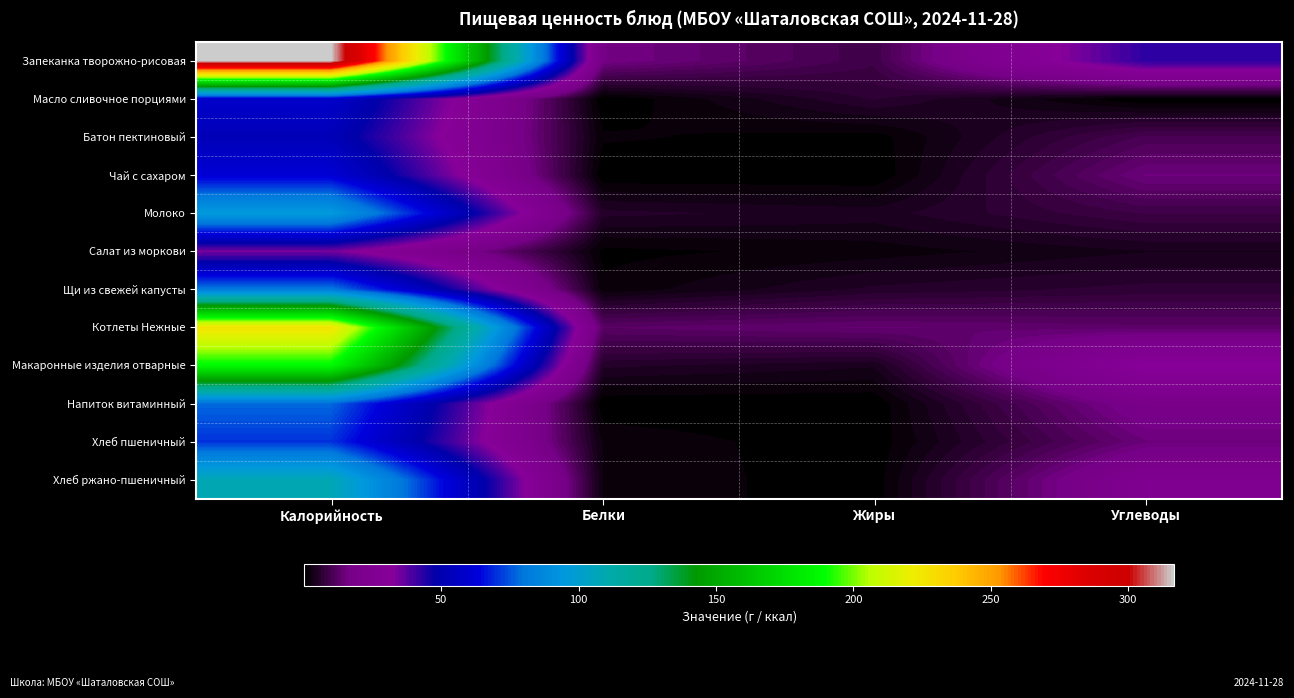

Count the number of categories in the chart.

4